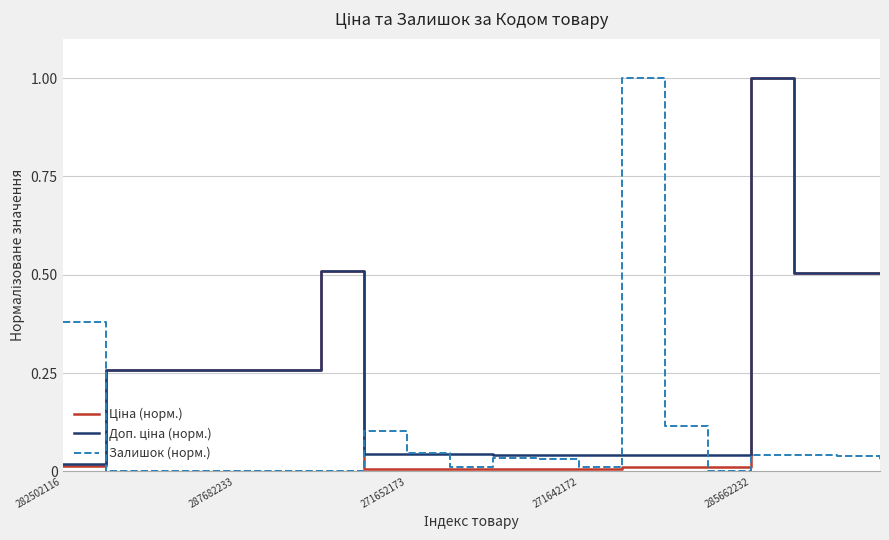

Is this an area chart (filled region under the line)?

No